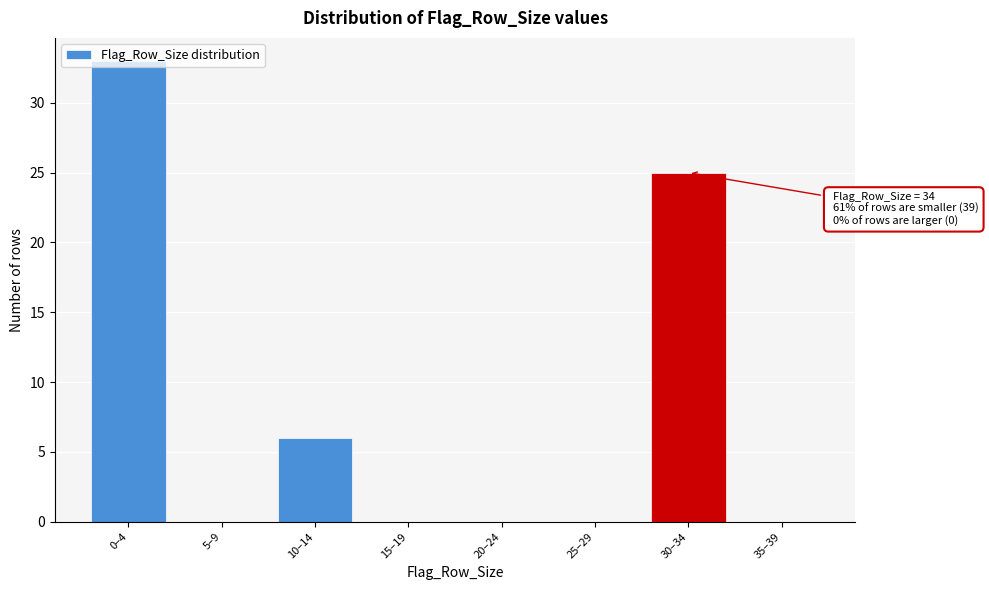

Which has a higher value, 5–9 or 10–14?

10–14